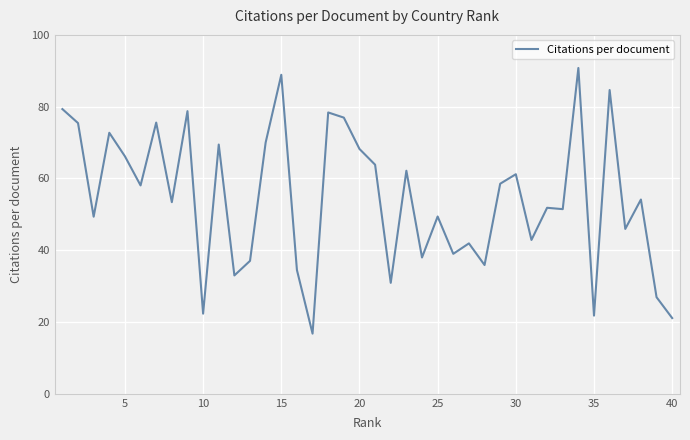

What is the smallest value displayed?

16.8